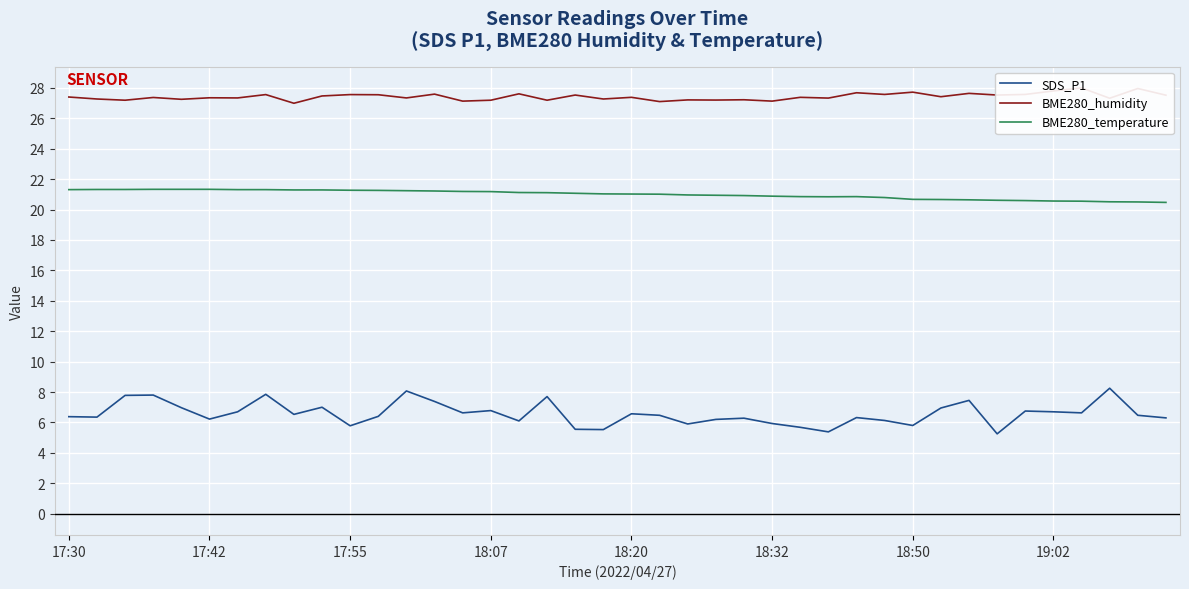

Is this an area chart (filled region under the line)?

No